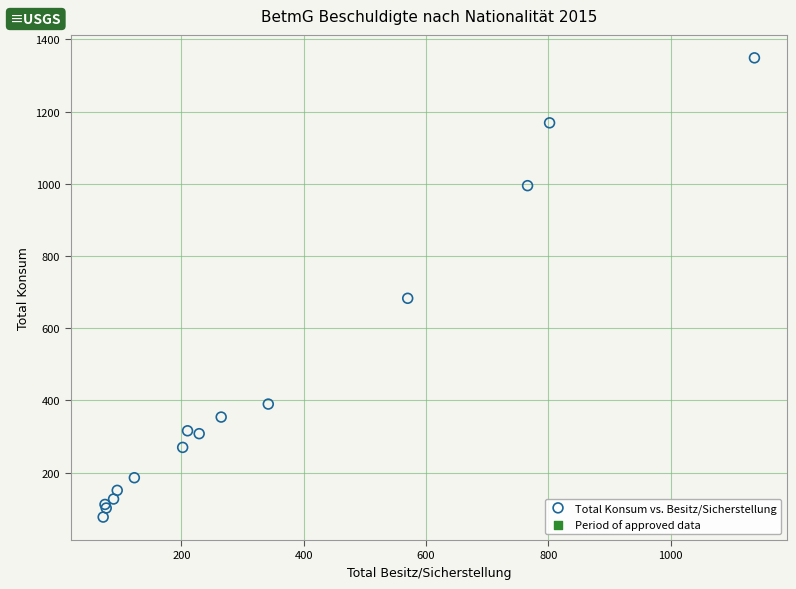

What Y value in the scatter plot is closest to 713?

683